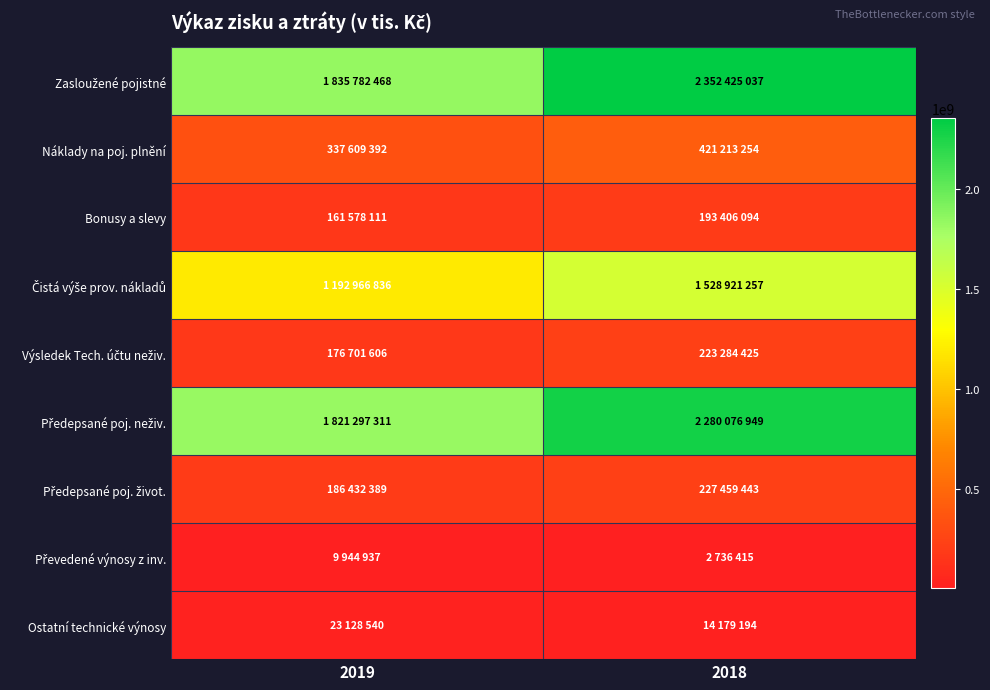

What is the maximum value shown in the chart?

2352425037